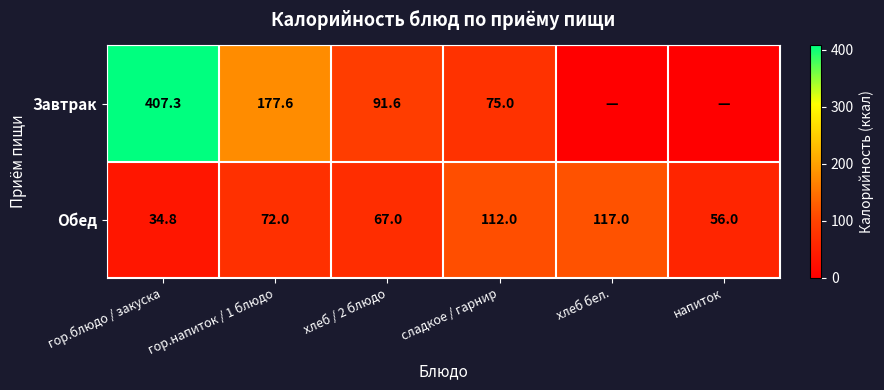

The Обед series shows 72.0 at гор.напиток / 1 блюдо. True or false?

True